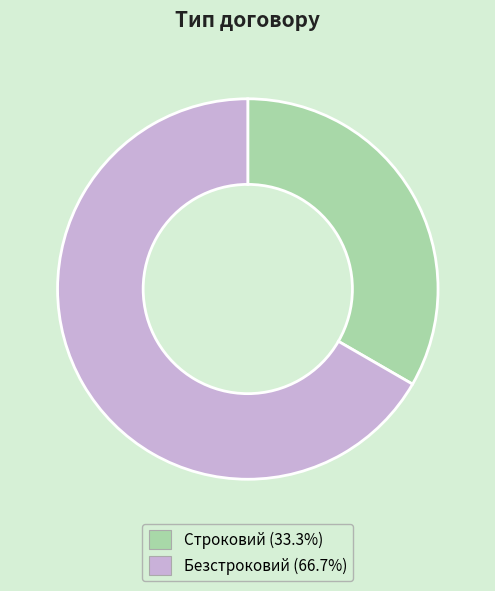

The Безстроковий slice represents 57% of the pie. True or false?

False